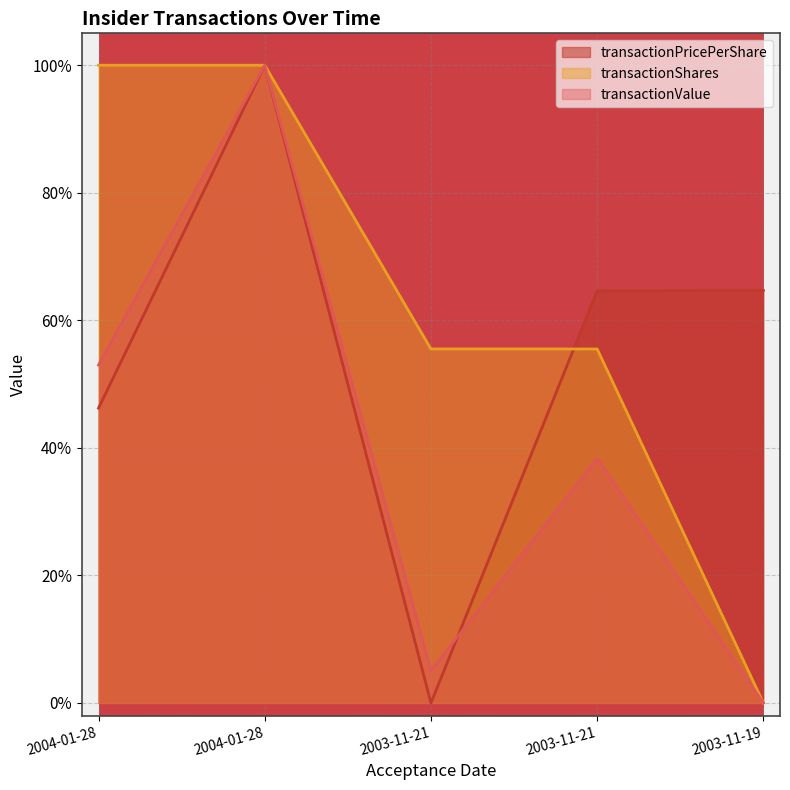

How many positive values does the transactionShares series have?

4